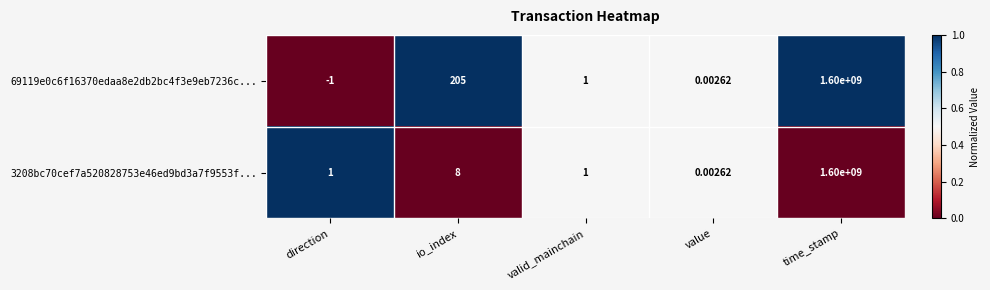

Where is 69119e0c6f16370edaa8e2db2bc4f3e9eb7236c... nearest to the value 799999999?

io_index